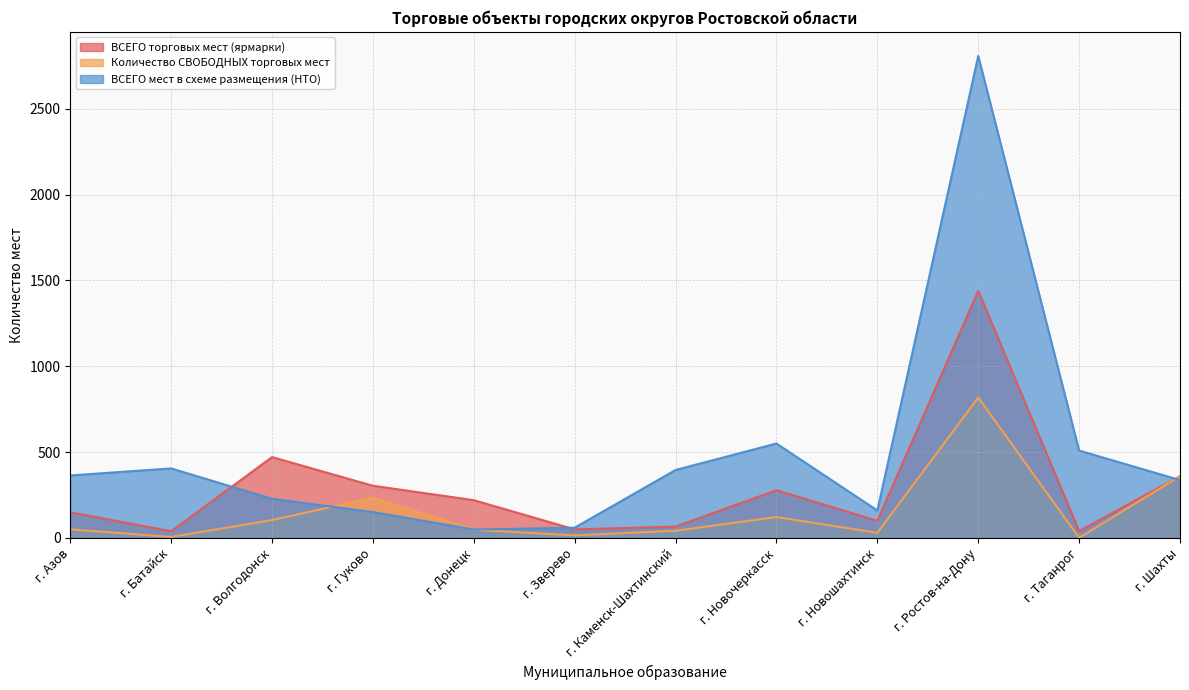

What is the maximum value shown in the chart?

2807